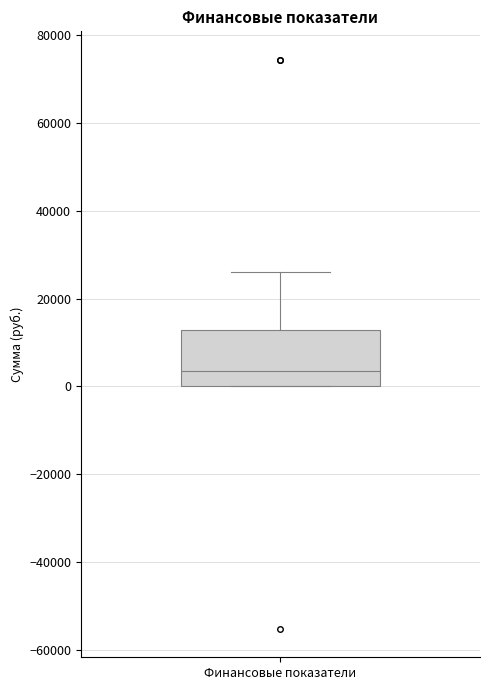

Transcribe this box plot: give where the median line is, the range the box spans, and where the two whiskers end, as read against the y-axis. The values are not printed on the chart, so give them approximately, as read against the axis.

median 4000, box 0 to 12000, whiskers 0 to 26000